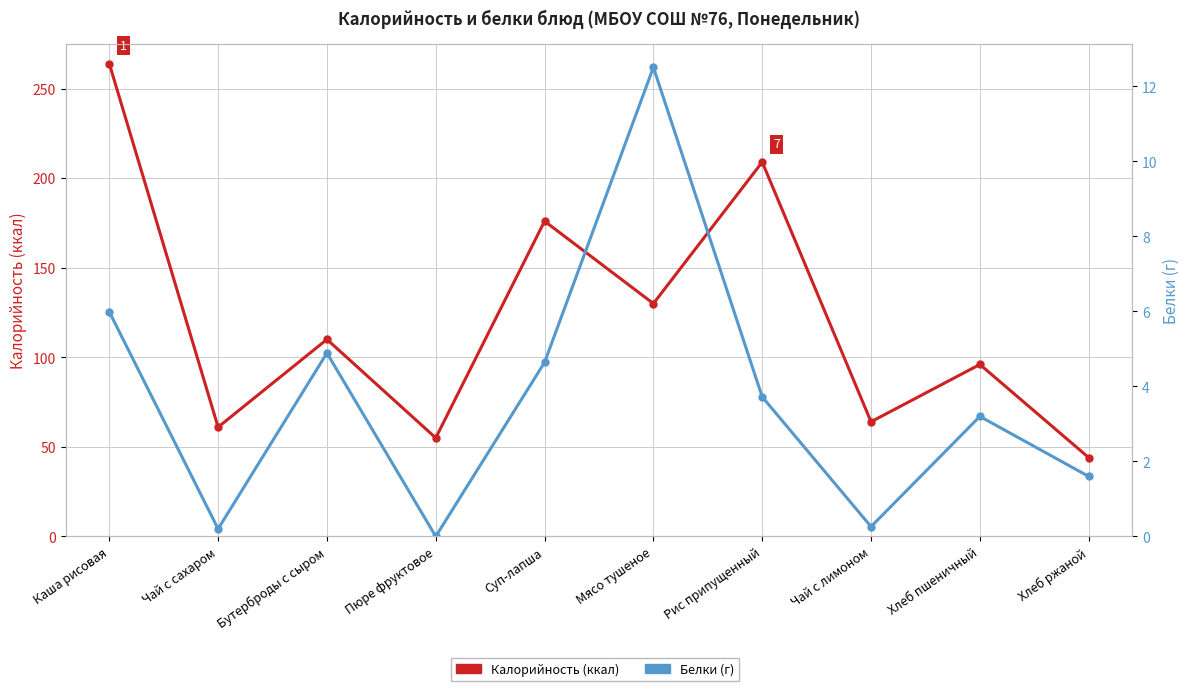

Between Чай с лимоном and Пюре фруктовое, which is larger?

Чай с лимоном